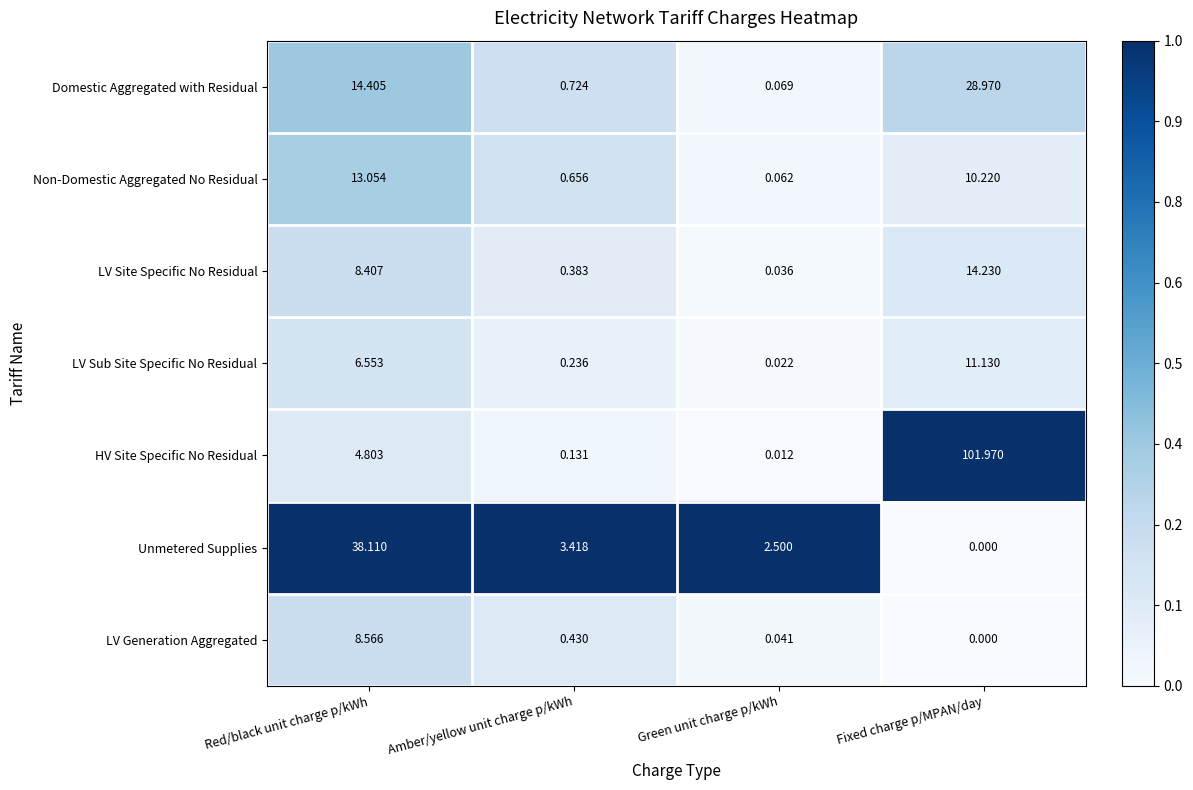

Where does the HV Site Specific No Residual series first go above 4?

Red/black unit charge p/kWh